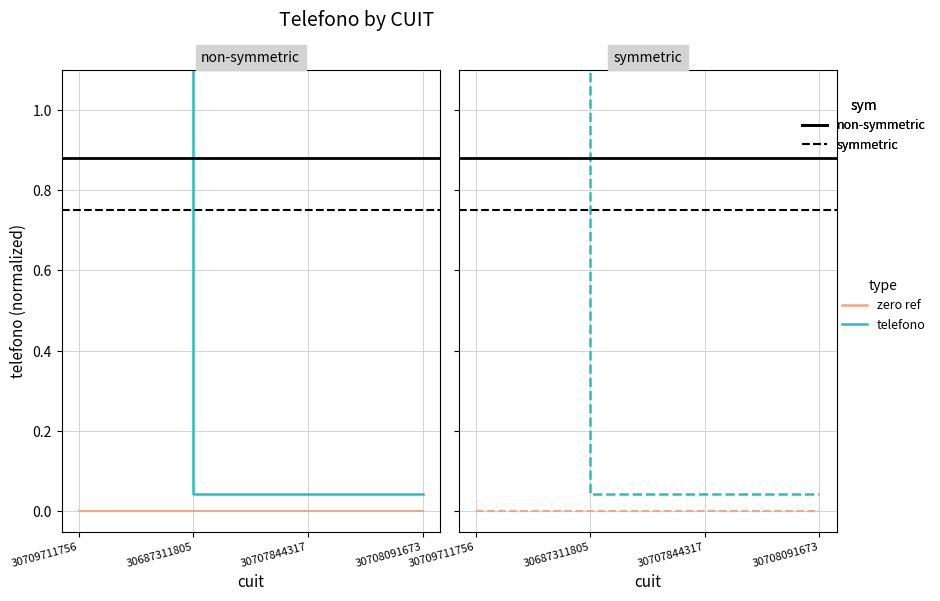

True or false: the data has more than 1 interior local peaks.

False